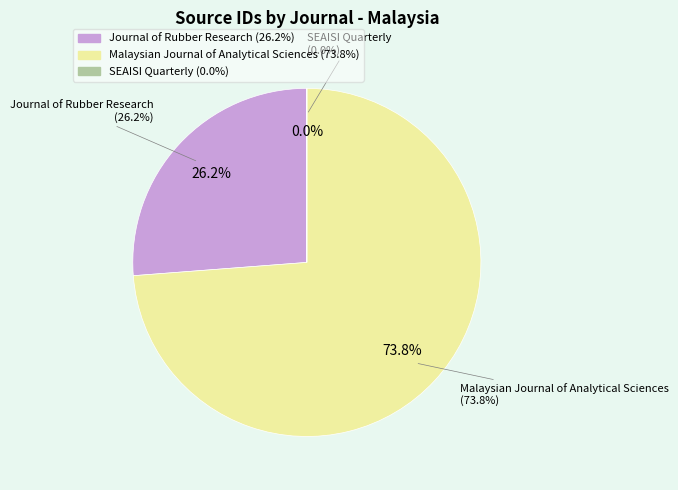

To the nearest percent, what percentage of the pie is Malaysian Journal of Analytical Sciences?

74%